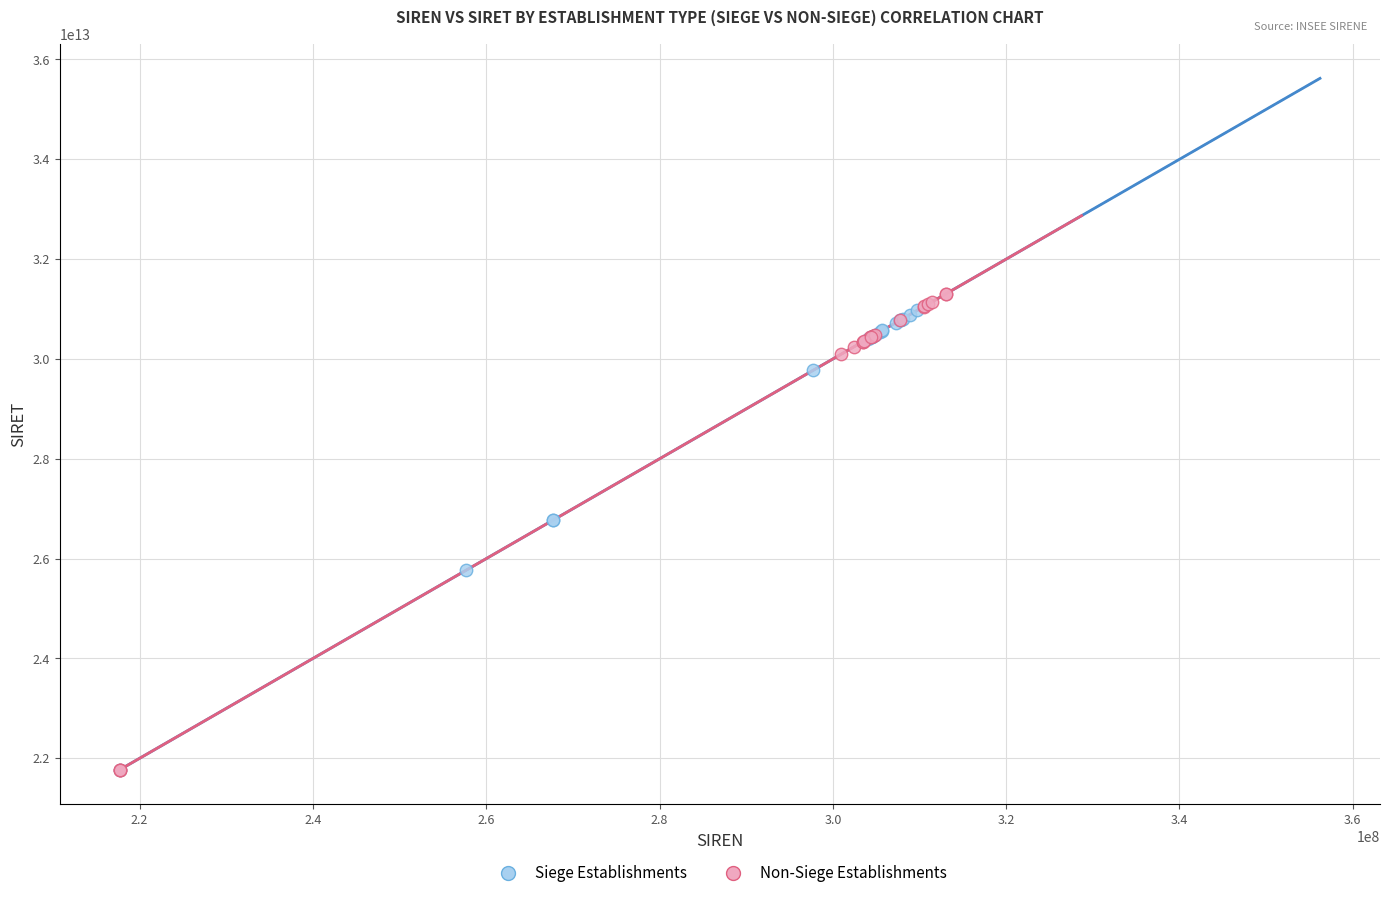

Which series reaches the maximum Y coordinate?

Non-Siege Establishments